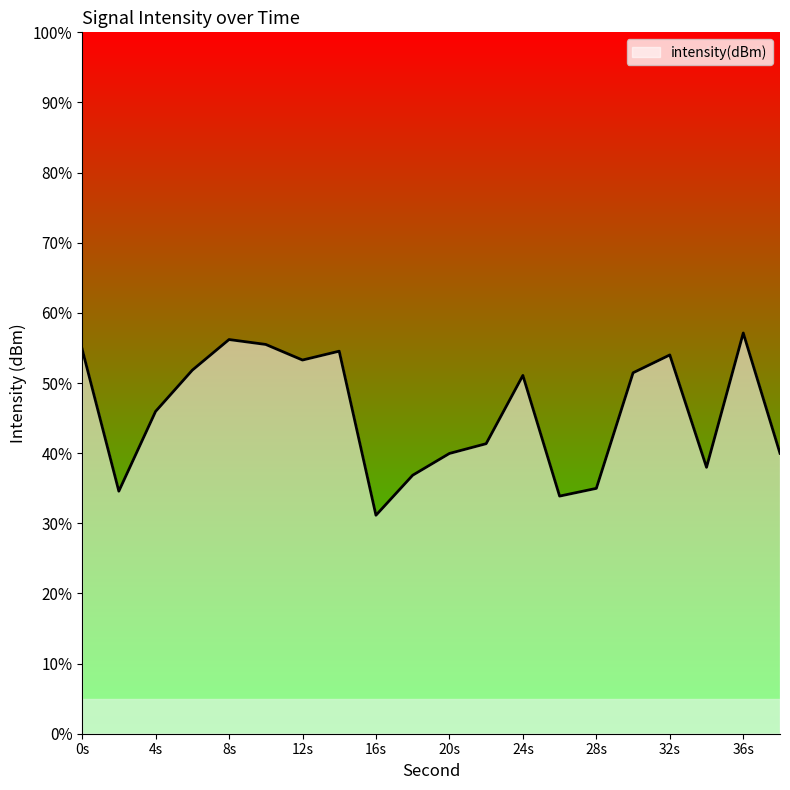

What is the greatest value displayed?

57.1